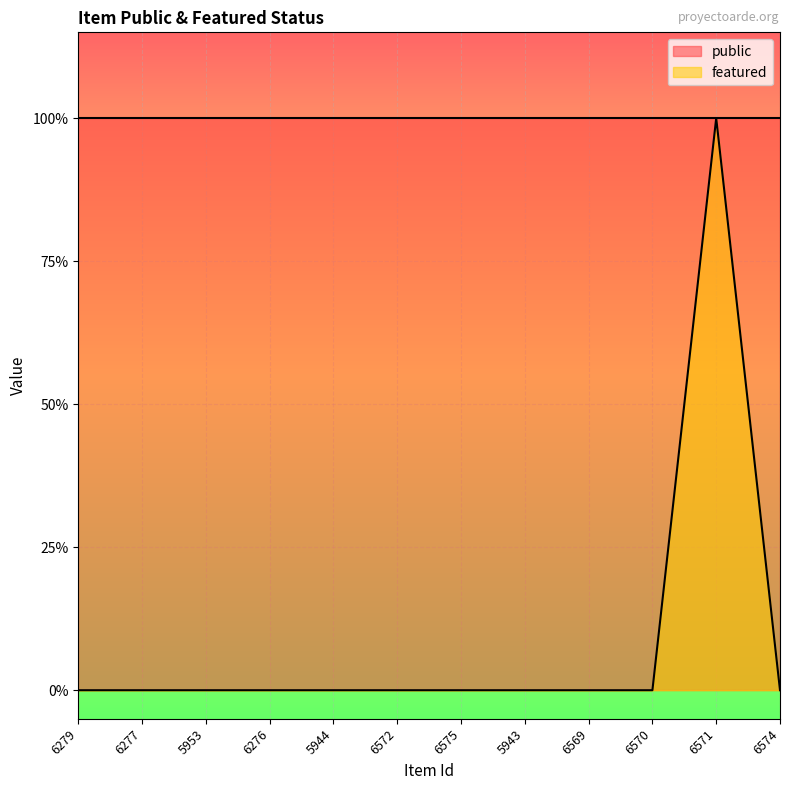

Reading right to left, list all the values displayed in this chart.

6574=0	6571=1	6570=0	6569=0	5943=0	6575=0	6572=0	5944=0	6276=0	5953=0	6277=0	6279=0